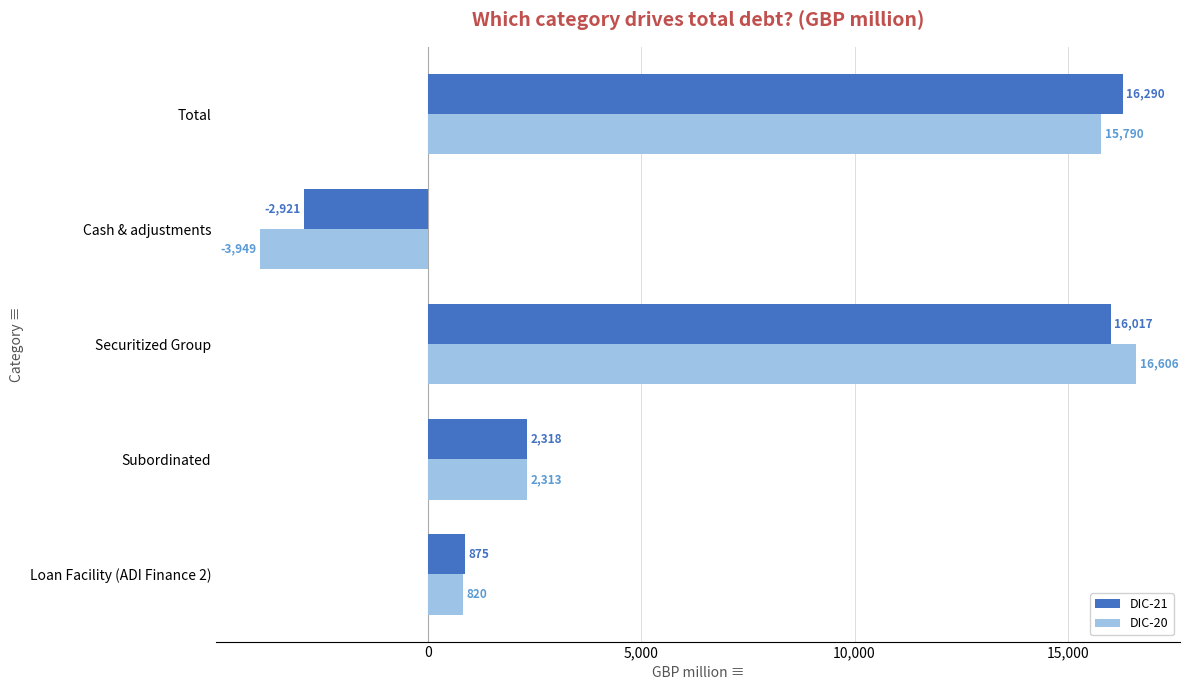

What is the highest value of the DIC-20 series?

16606